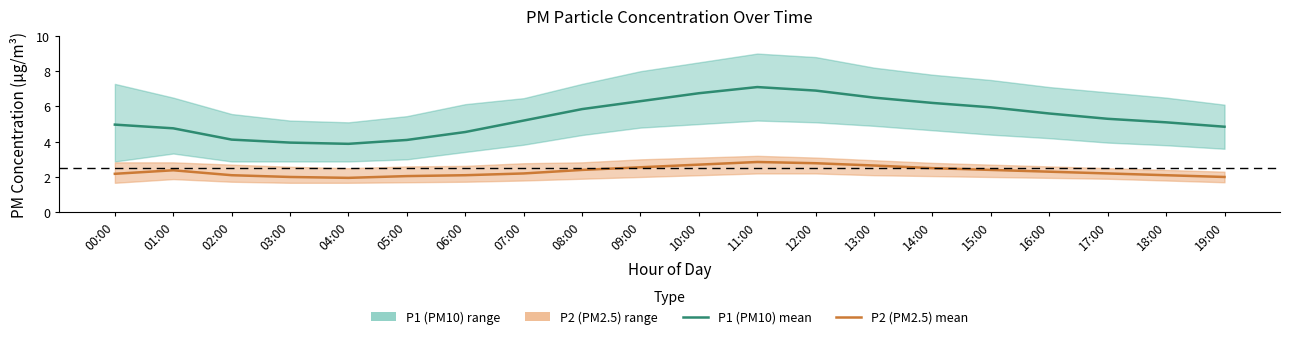

Which series has the largest total across all categories?

P1 (PM10) mean